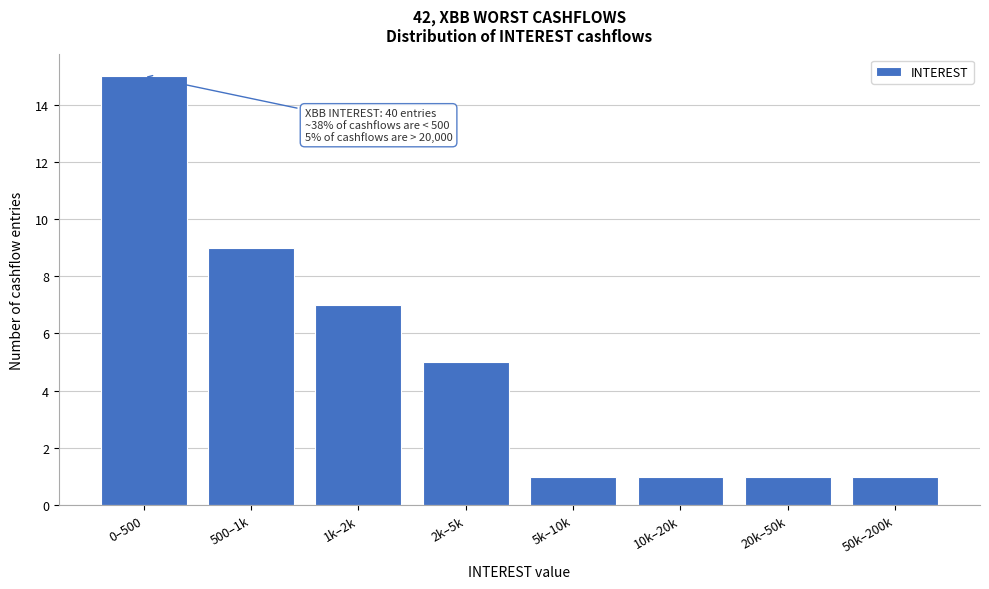

Reading left to right, list all the values displayed in this chart.

15	9	7	5	1	1	1	1